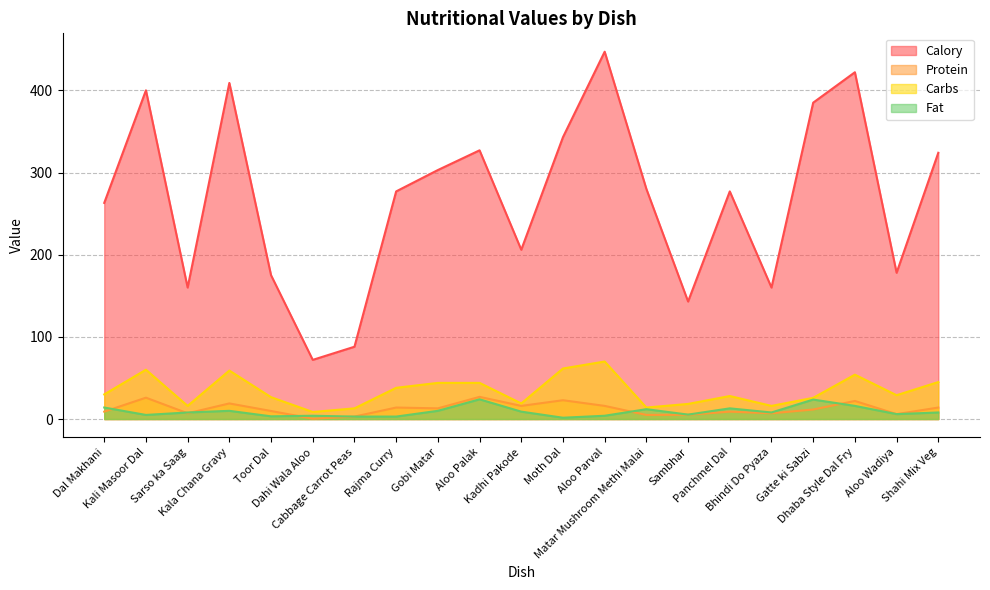

True or false: Fat has a value of 8.0 at Shahi Mix Veg.

True